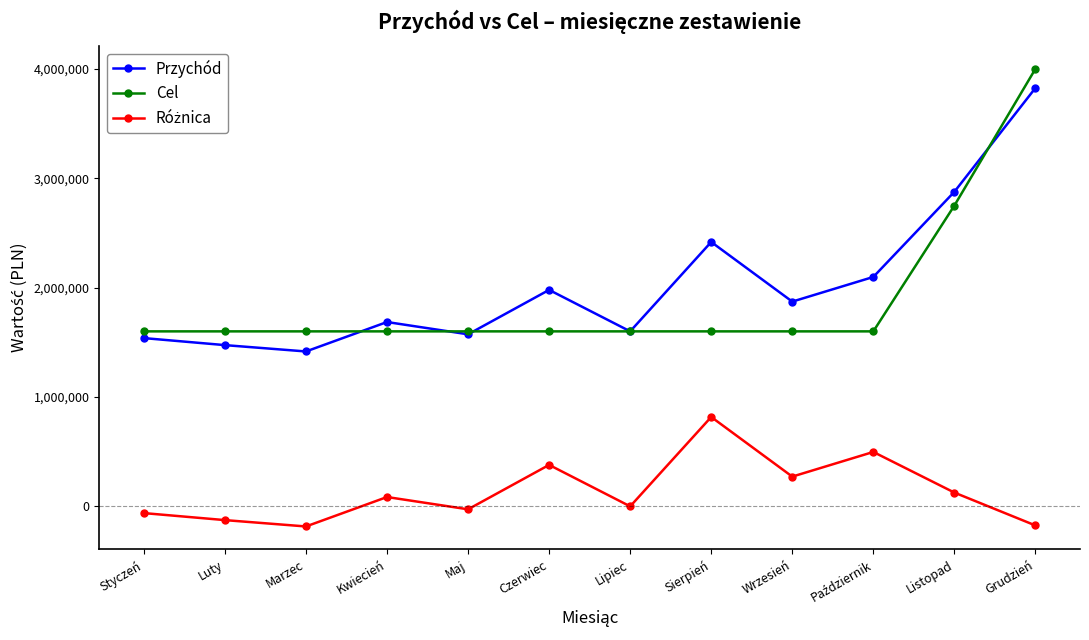

What is the minimum value shown in the chart?

-183758